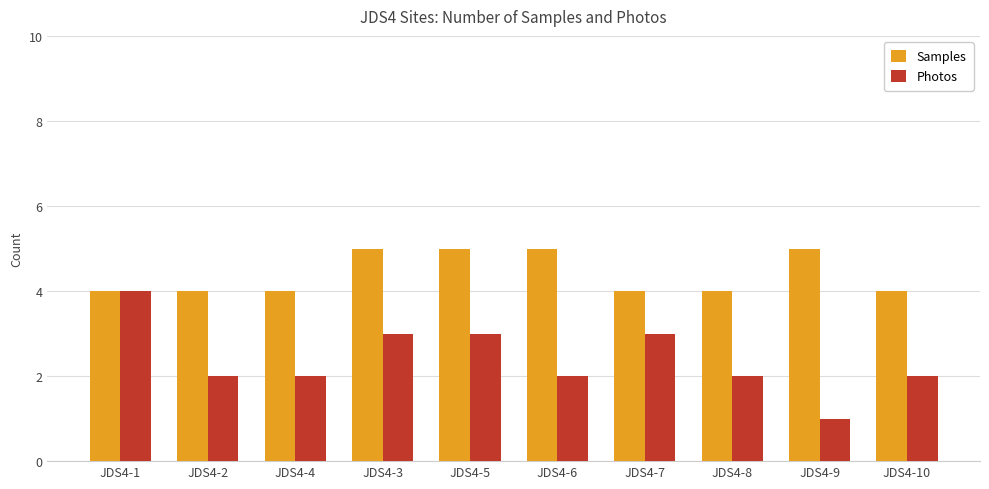

Which series has the widest spread of values?

Photos